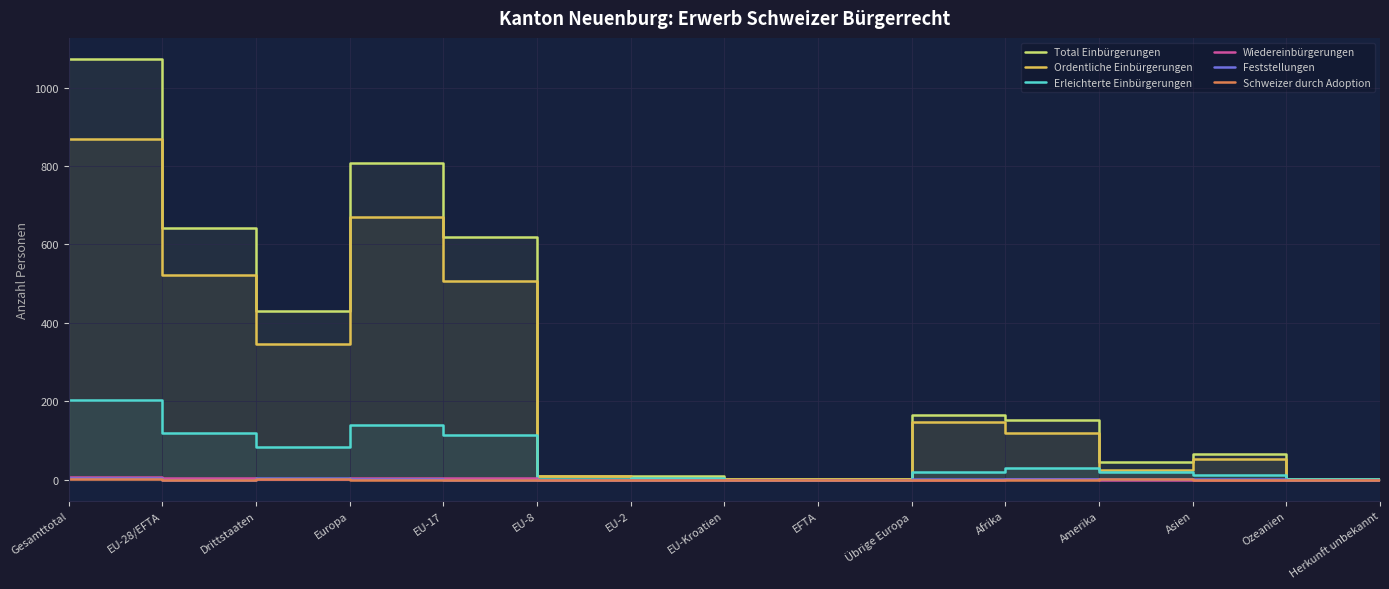

Where do Schweizer durch Adoption and Wiedereinbürgerungen first cross each other?

Afrika and Amerika